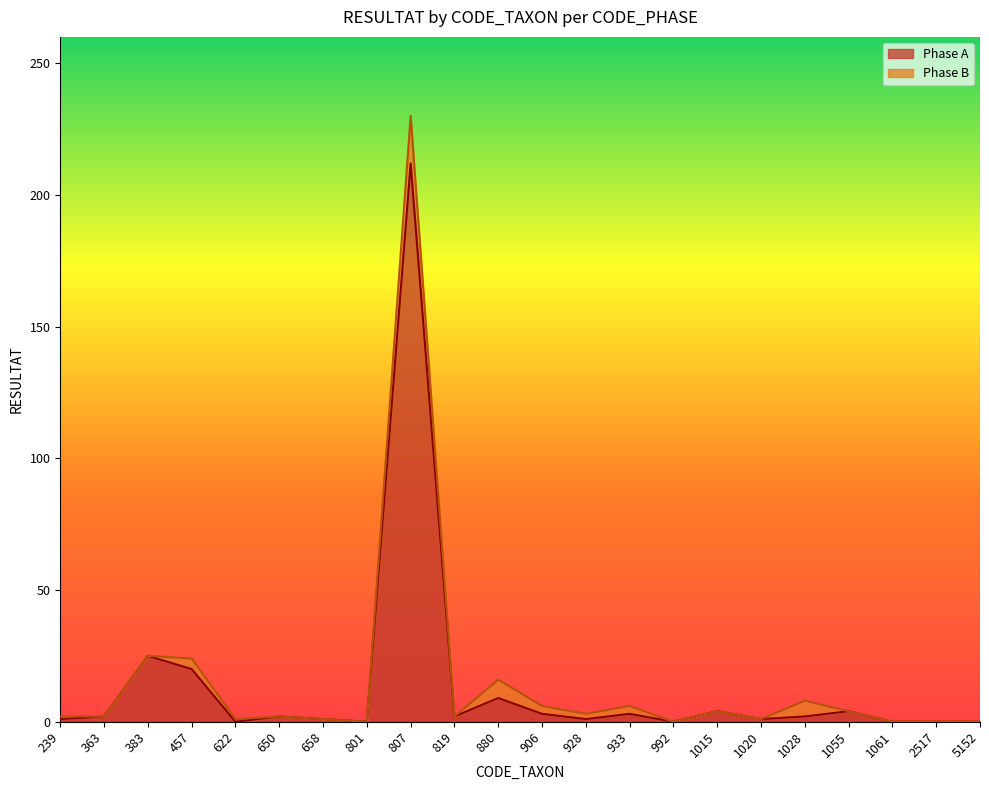

At which label is the value closest to 106?

383